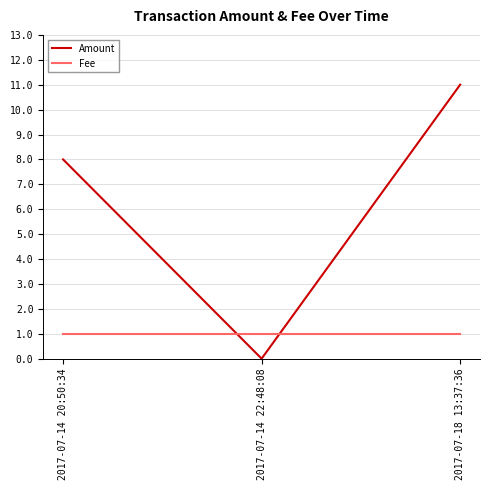

Reading right to left, list all the values displayed in this chart.

Amount: 2017-07-18 13:37:36=11	2017-07-14 22:48:08=0	2017-07-14 20:50:34=8
Fee: 2017-07-18 13:37:36=1	2017-07-14 22:48:08=1	2017-07-14 20:50:34=1